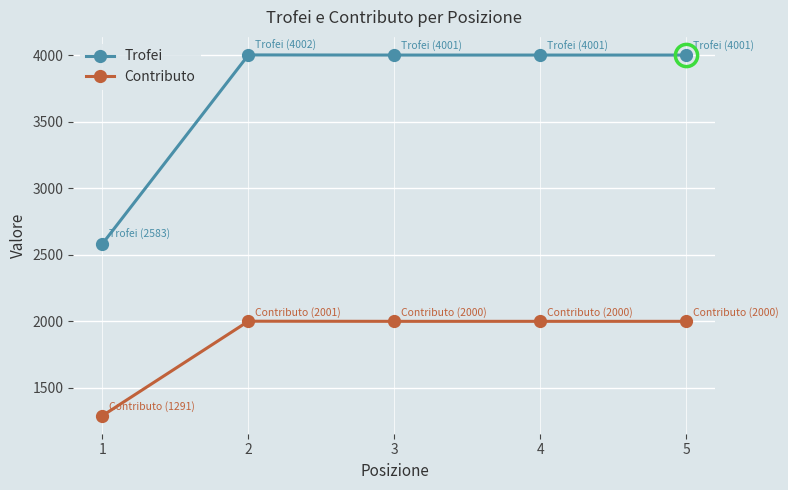

What is the total value across all series at 5?

6001